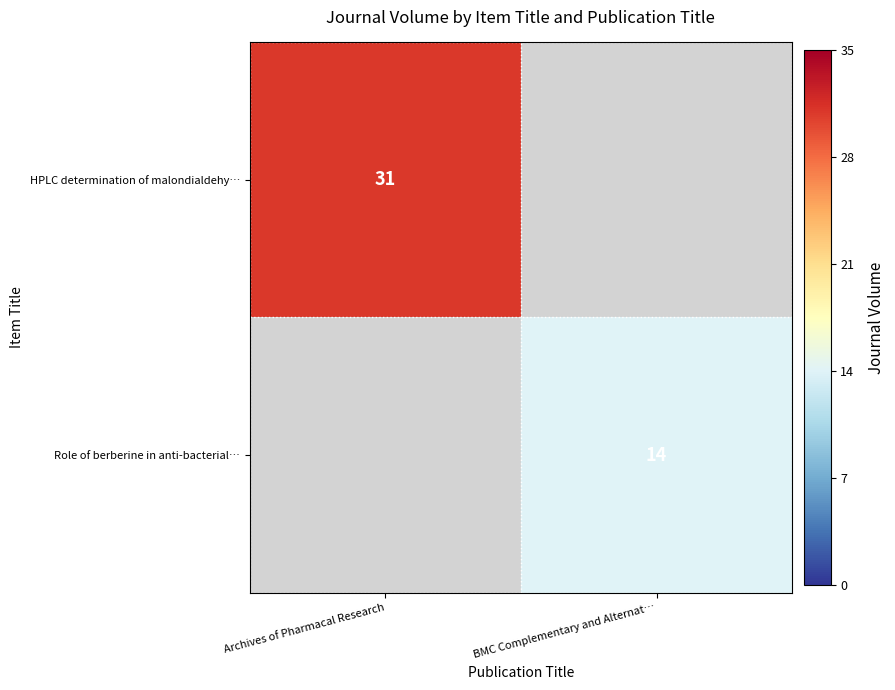

Between BMC Complementary and Alternat… and Archives of Pharmacal Research, which is larger?

Archives of Pharmacal Research